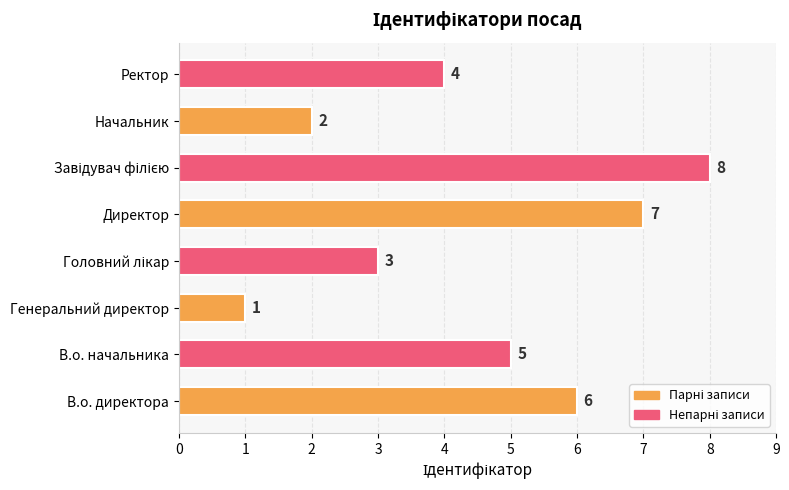

What is the difference between the maximum and second lowest values?

6